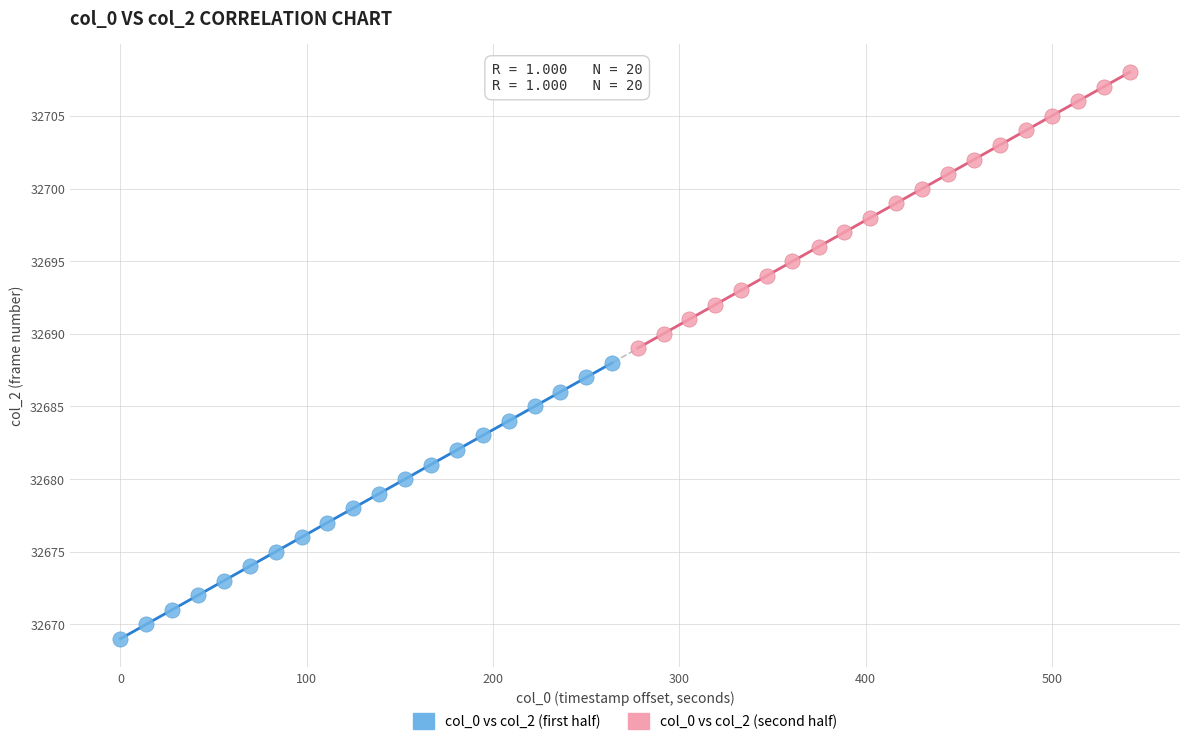

Which series reaches the minimum Y coordinate?

col_0 vs col_2 (first half)